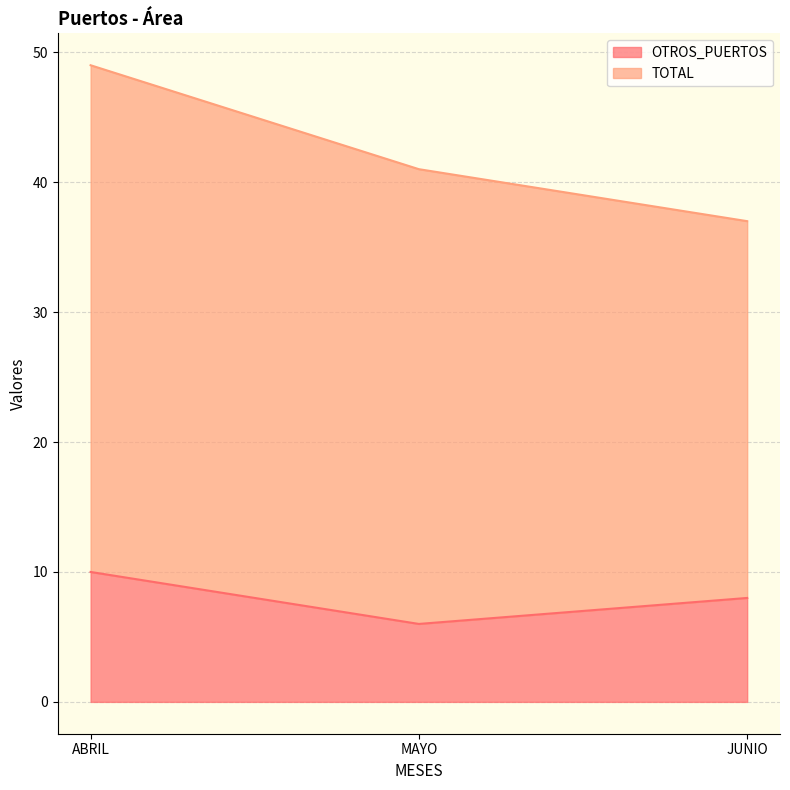

Approximately how many times larger is the value at JUNIO compared to ABRIL?

0.8